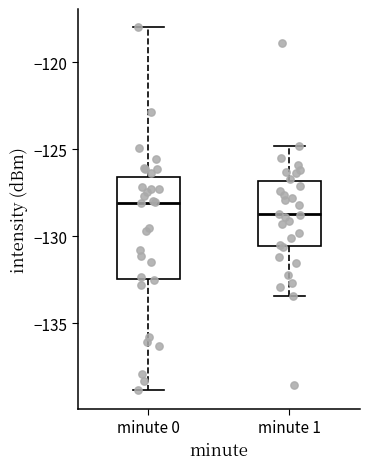

Reading left to right, read every box against the y-axis: the position of its median line, the range the box covers, and the ends of its whiskers. The values are not printed on the chart, so give them approximately, as read against the axis.

minute 0: median -128.0, box -132.5 to -126.5, whiskers -139.0 to -118.0
minute 1: median -128.5, box -130.5 to -127.0, whiskers -133.5 to -125.0